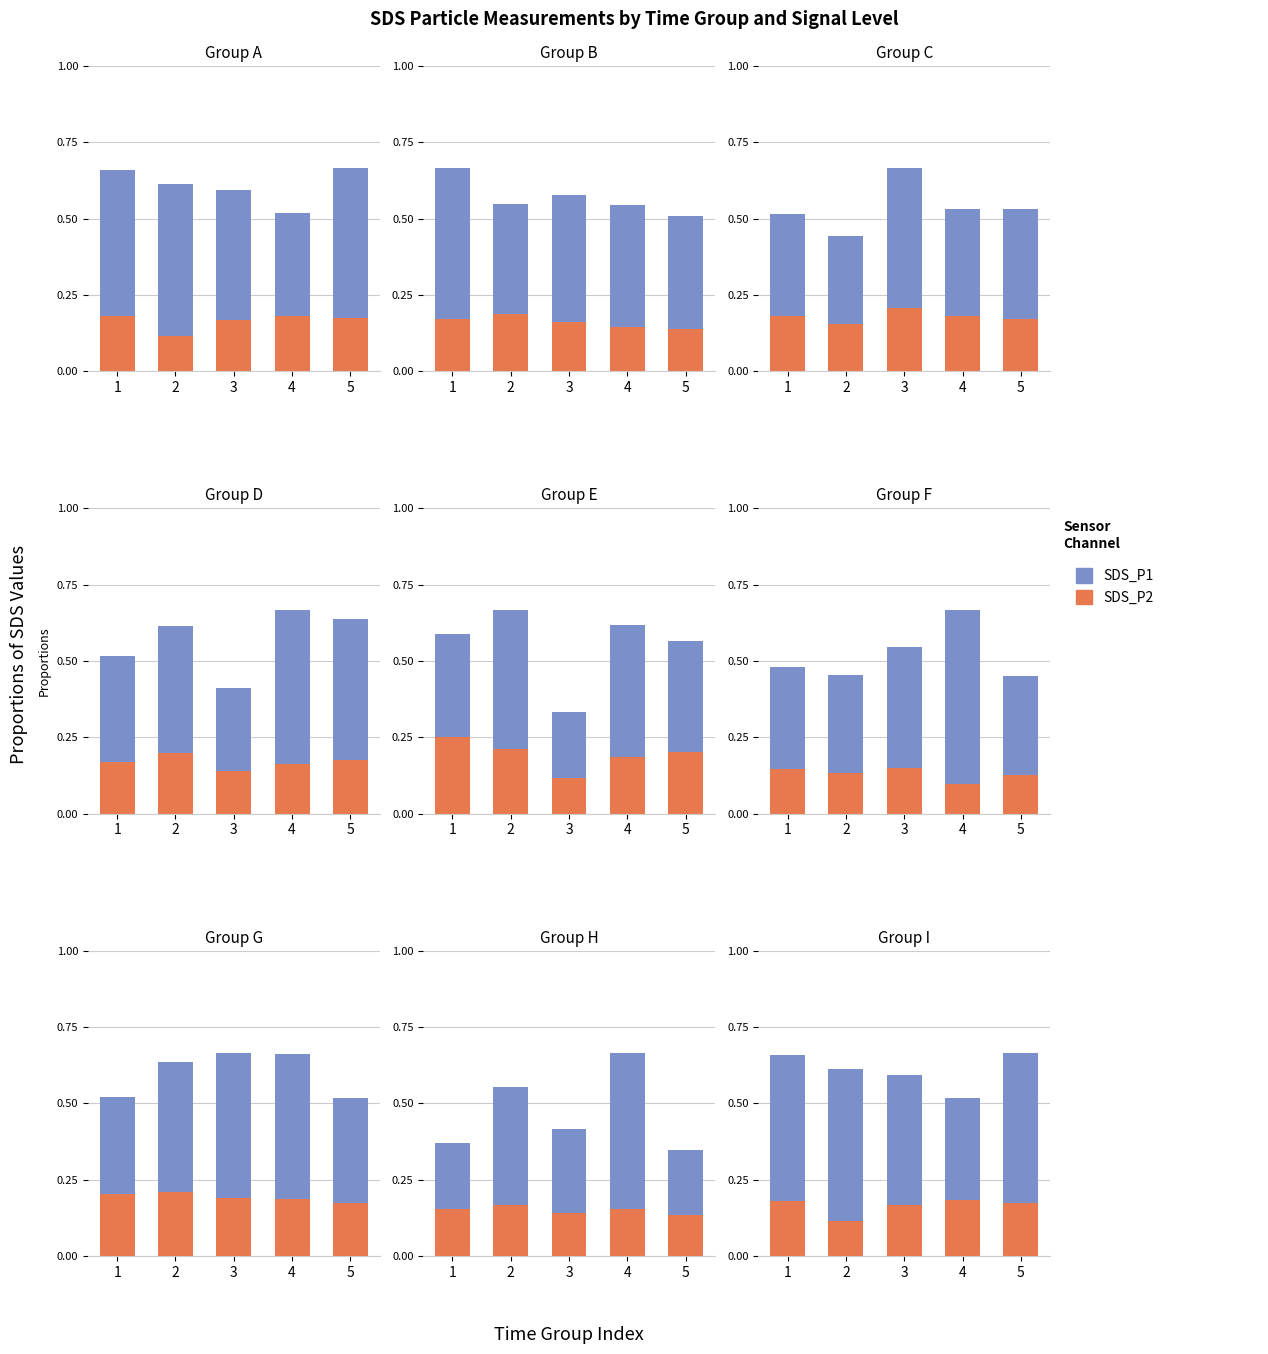

Is it true that SDS_P2 equals 0.2 at 1?

True